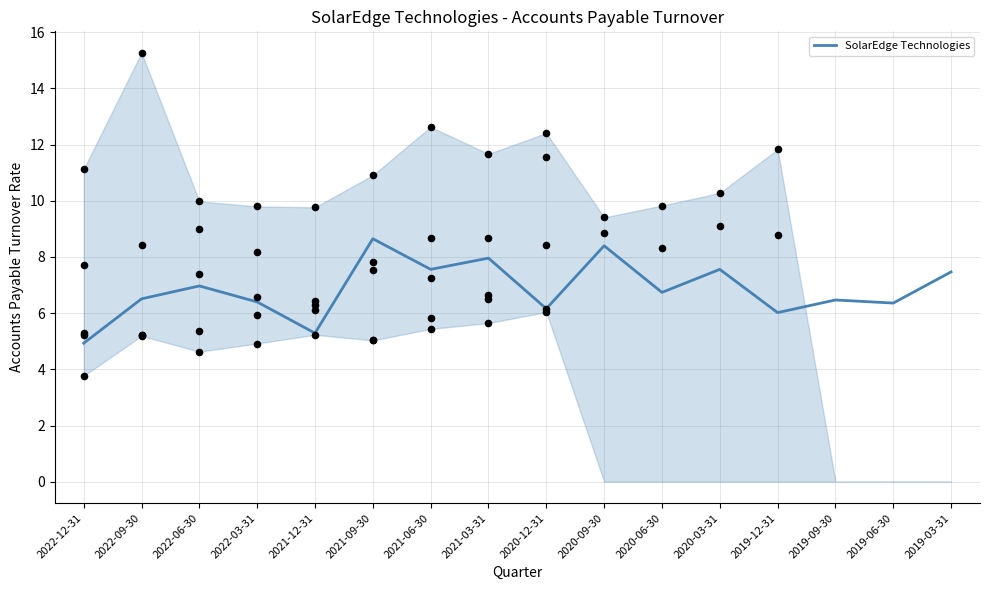

What is the change in value from 2021-12-31 to 2019-03-31?

+2.2